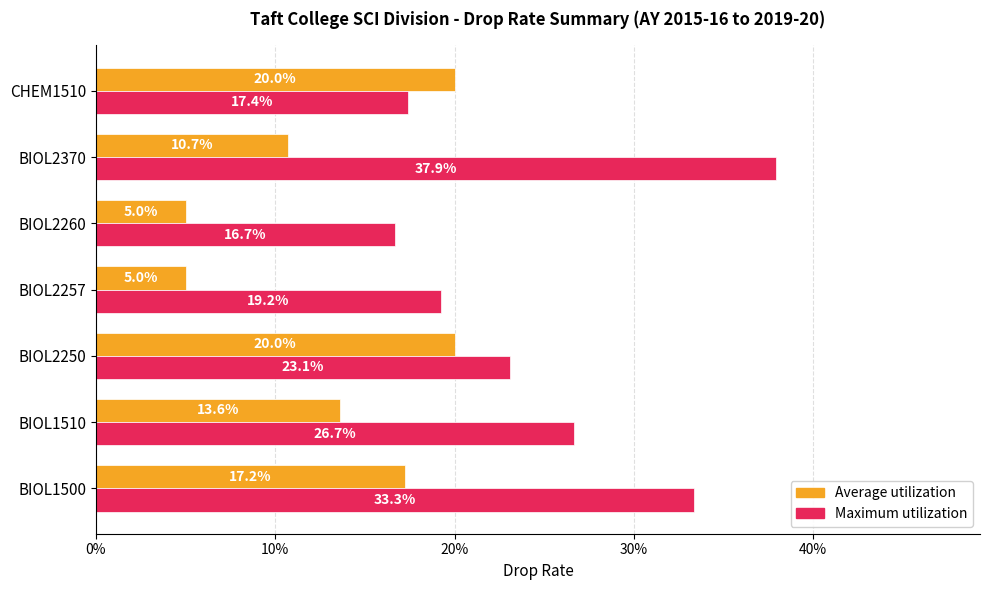

What is the difference between the maximum and second lowest values in the Average utilization series?

0.2